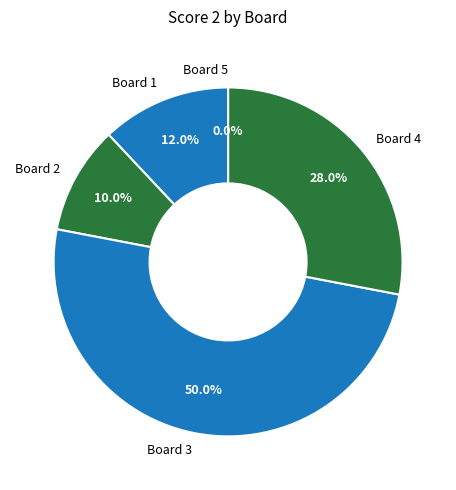

To the nearest percent, what is the difference between the Board 5 and Board 2 slice percentages?

10%